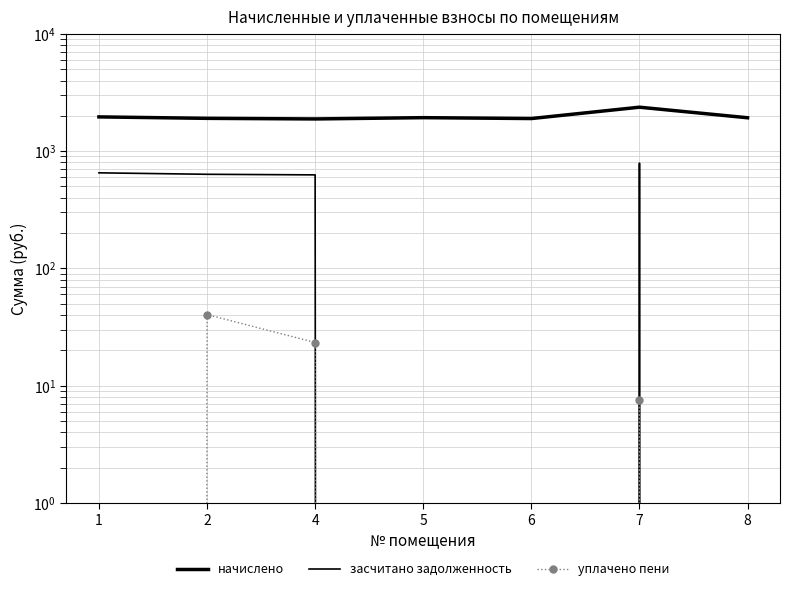

At which category is the sum across all series the highest?

7